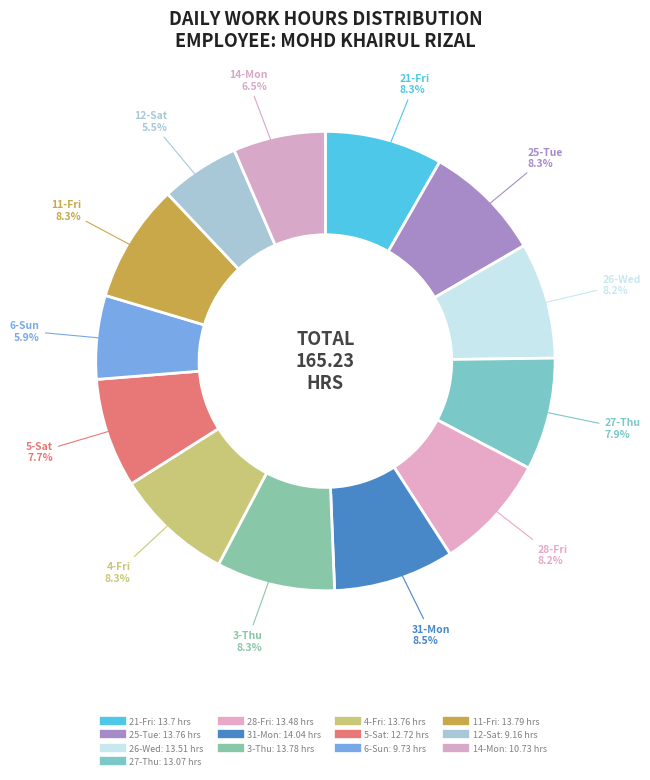

Count the number of slices in the pie.

13